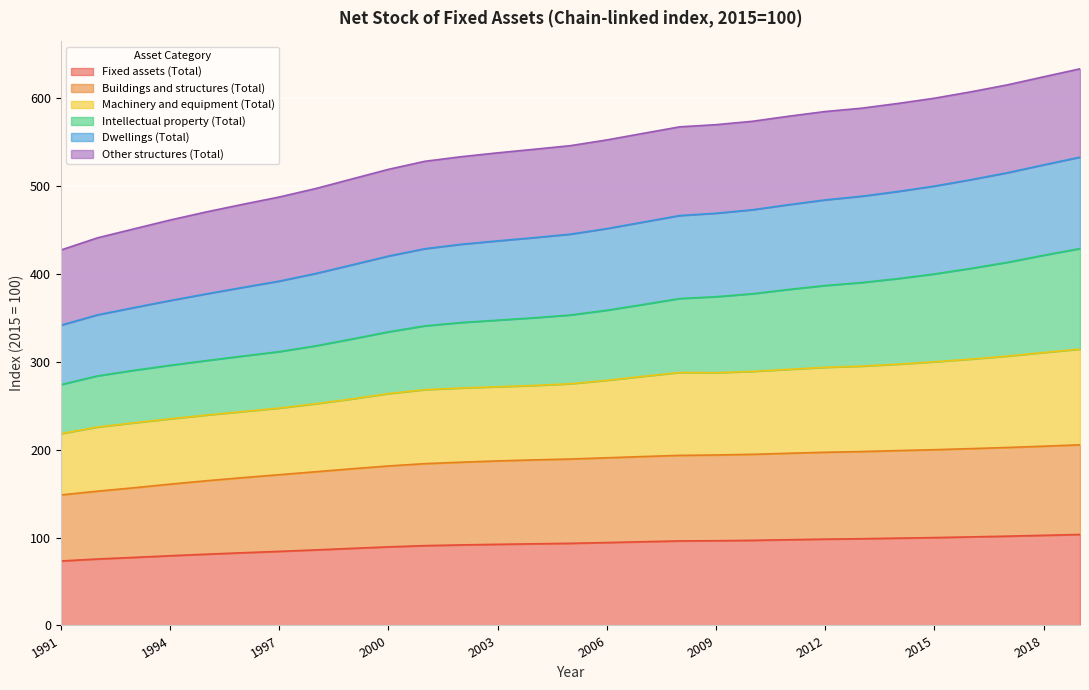

True or false: Buildings and structures (Total) and Intellectual property (Total) intersect in this chart.

False